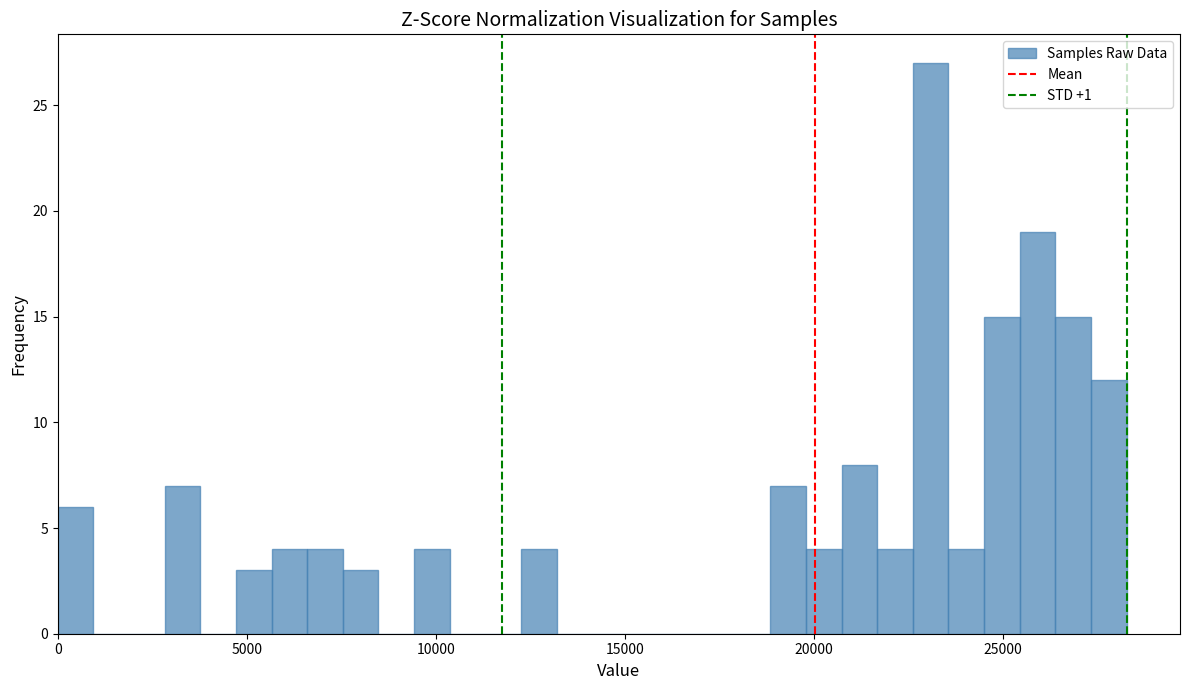

Read against the x-axis, roughly where is the centre of the tallest bar?

23000